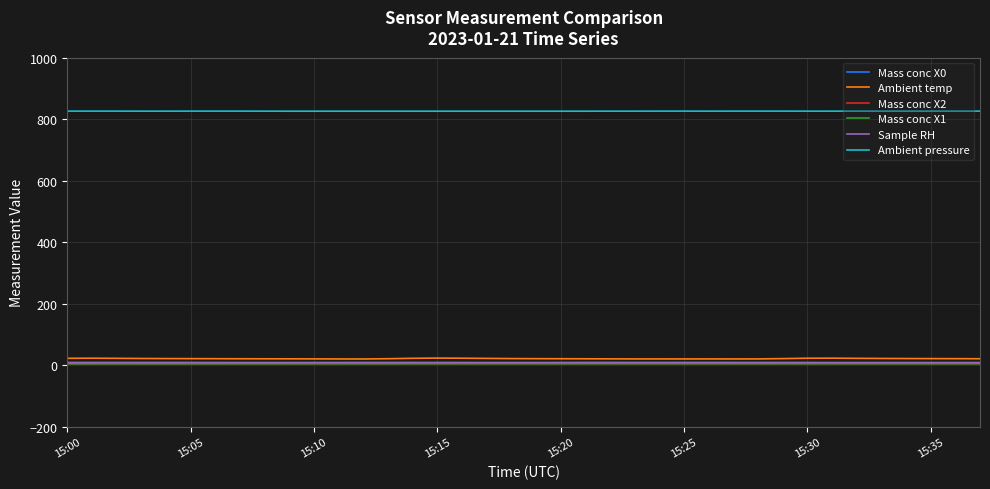

Which series has the largest total across all categories?

Ambient pressure